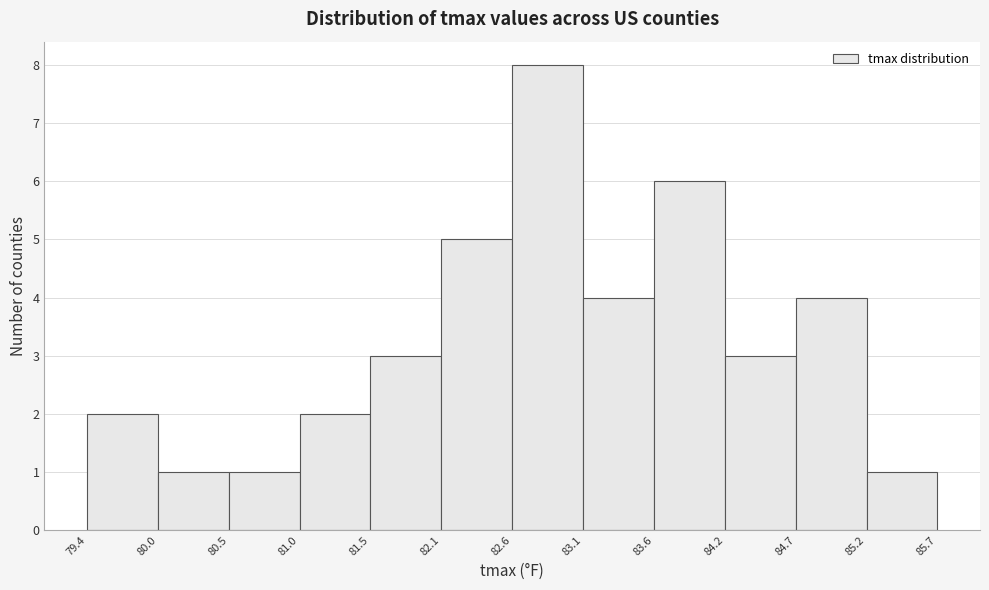

Reading left to right, transcribe this chart: for each bar, give the range it covers on the x-axis and its height. The values are not printed on the chart, so give them approximately, as read against the axis.

79.4 to 80.0: 2
80.0 to 80.5: 1
80.5 to 81.0: 1
81.0 to 81.5: 2
81.5 to 82.1: 3
82.1 to 82.6: 5
82.6 to 83.1: 8
83.1 to 83.6: 4
83.6 to 84.2: 6
84.2 to 84.7: 3
84.7 to 85.2: 4
85.2 to 85.7: 1